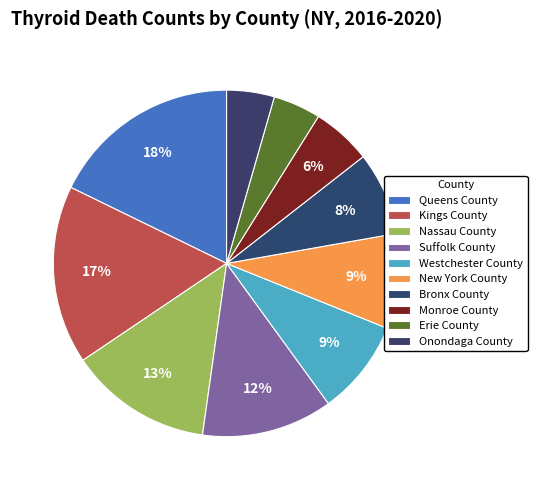

The Bronx County slice represents 8% of the pie. True or false?

True